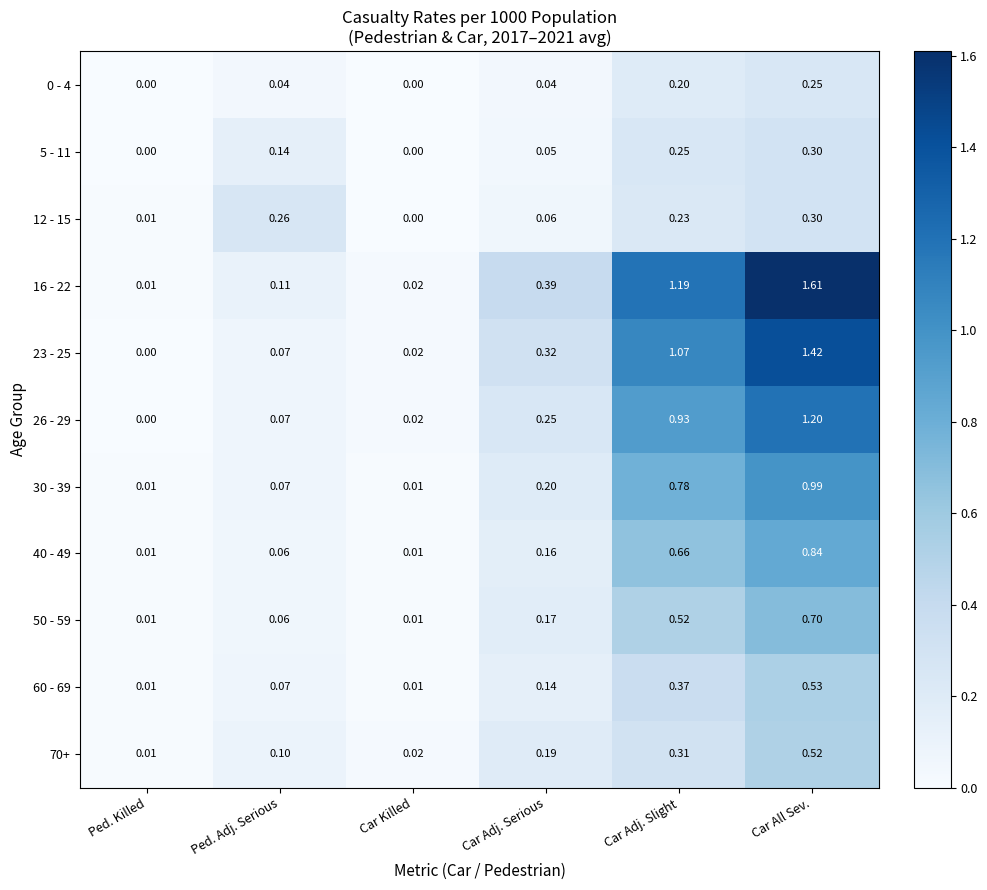

Which category has the highest value in the 12 - 15 series?

Car All Sev.